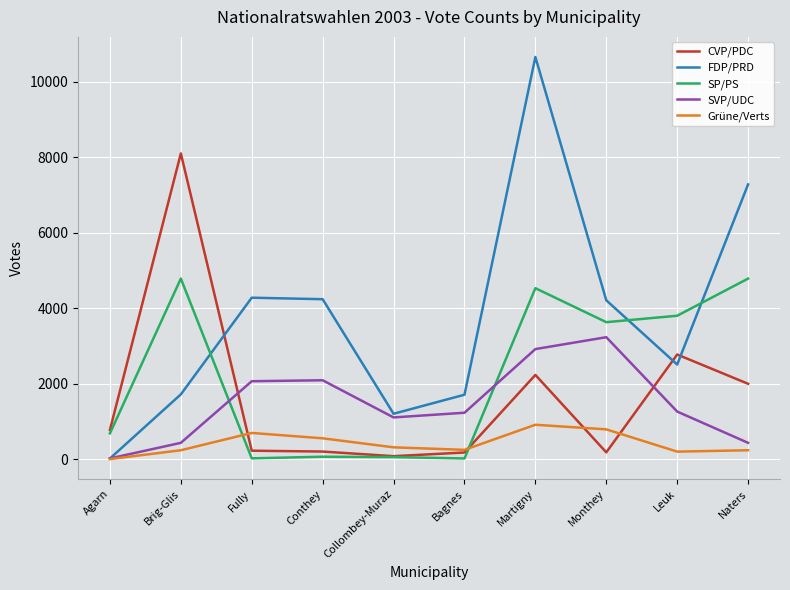

Which category has the lowest value in the FDP/PRD series?

Agarn